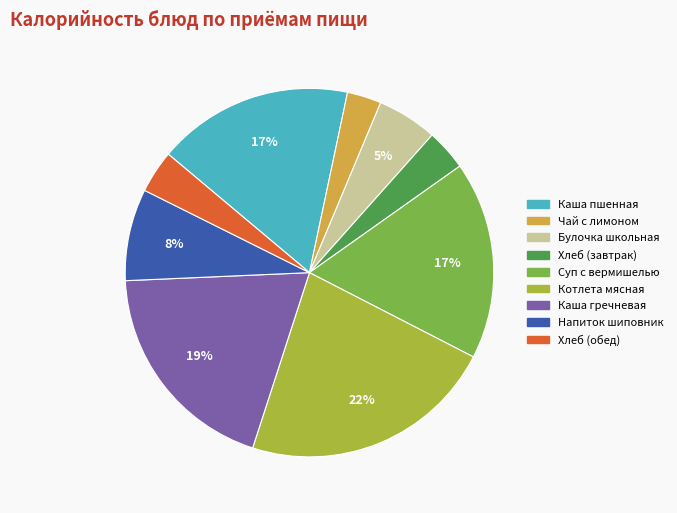

What is the ratio of the value at Суп с вермишелью to the value at Каша гречневая?

0.9